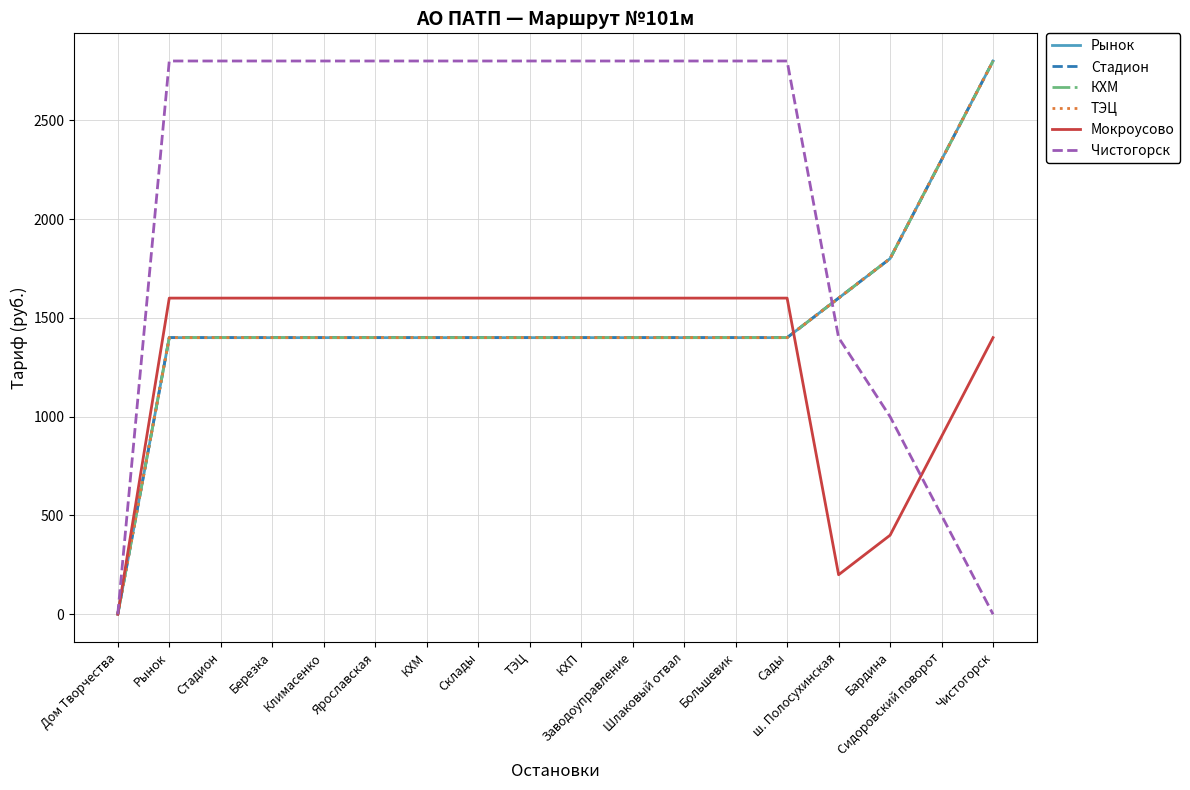

Reading left to right, list all the values displayed in this chart.

Рынок: 0	1400	1400	1400	1400	1400	1400	1400	1400	1400	1400	1400	1400	1400	1600	1800	2300	2800
Стадион: 0	1400	1400	1400	1400	1400	1400	1400	1400	1400	1400	1400	1400	1400	1600	1800	2300	2800
КХМ: 0	1400	1400	1400	1400	1400	1400	1400	1400	1400	1400	1400	1400	1400	1600	1800	2300	2800
ТЭЦ: 0	1400	1400	1400	1400	1400	1400	1400	1400	1400	1400	1400	1400	1400	1600	1800	2300	2800
Мокроусово: 0	1600	1600	1600	1600	1600	1600	1600	1600	1600	1600	1600	1600	1600	200	400	900	1400
Чистогорск: 0	2800	2800	2800	2800	2800	2800	2800	2800	2800	2800	2800	2800	2800	1400	1000	500	0